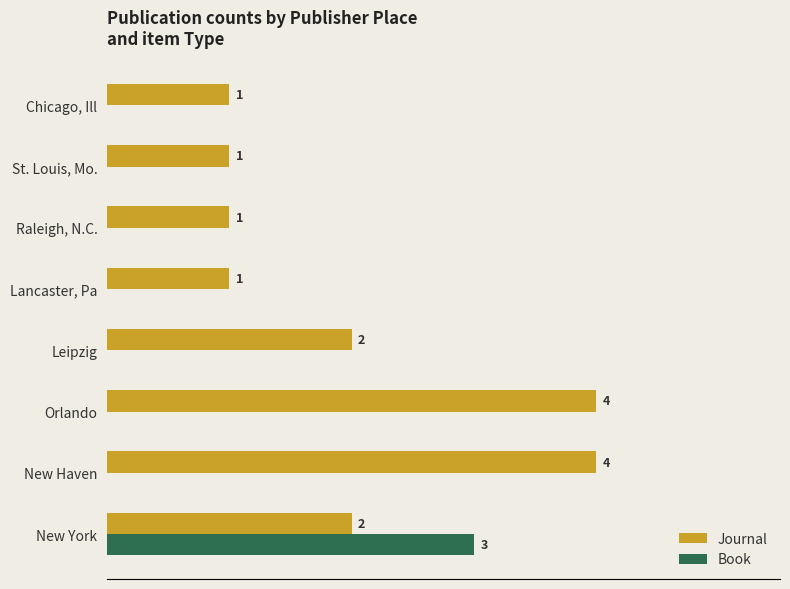

Which category has the highest value in the Book series?

New York